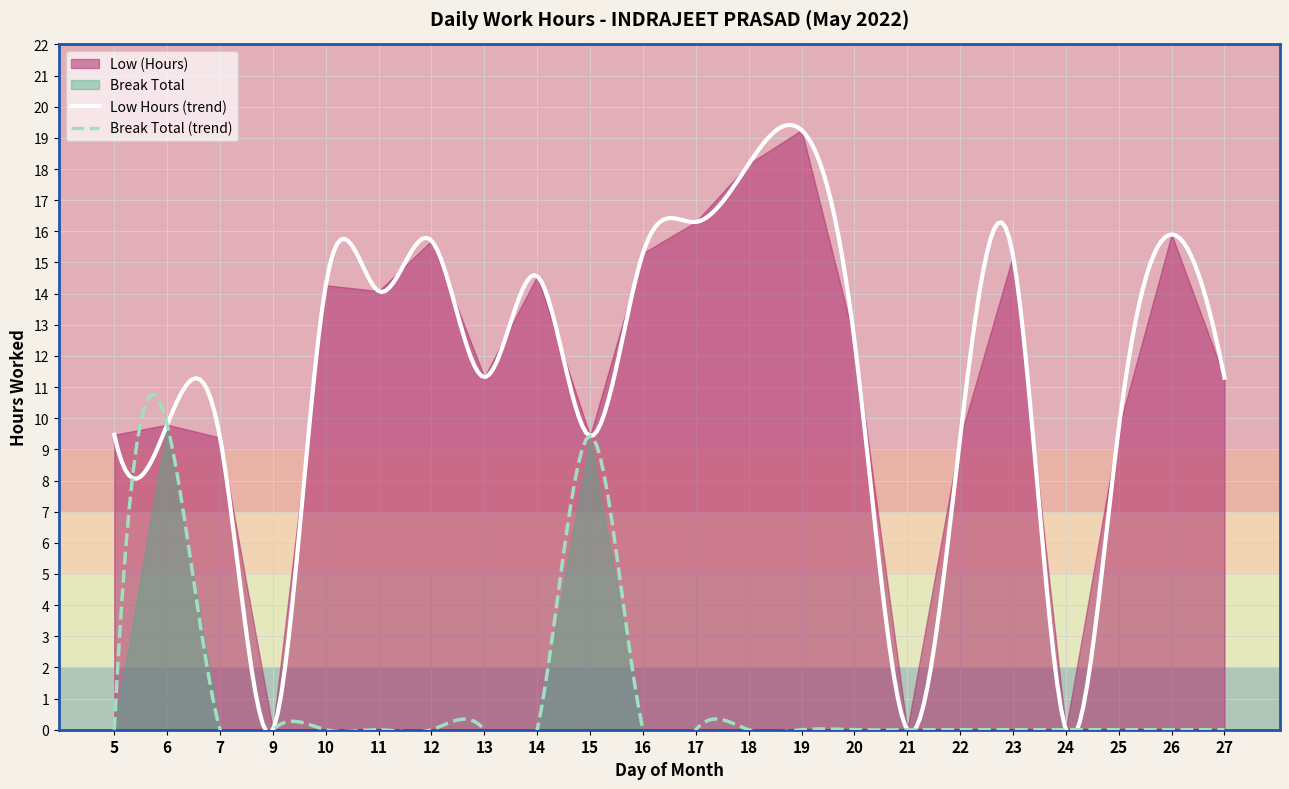

What is the value of the Low (Hours) point at the 12th from the left?

16.3